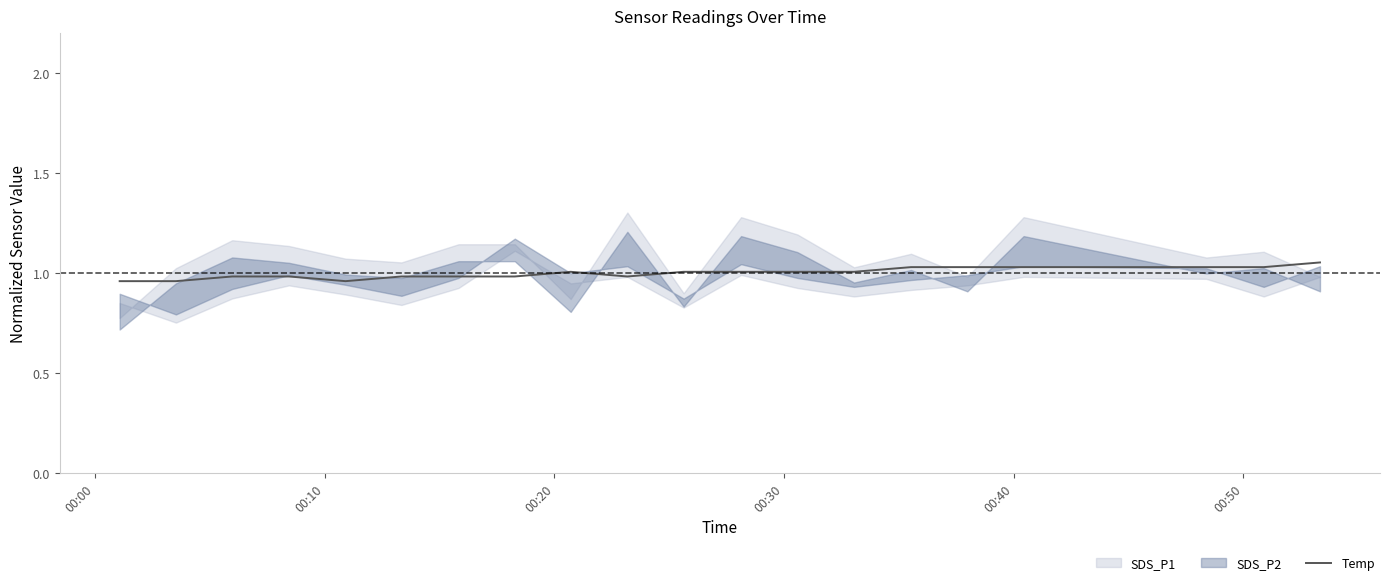

True or false: the data shows 1.4 at 17.

False